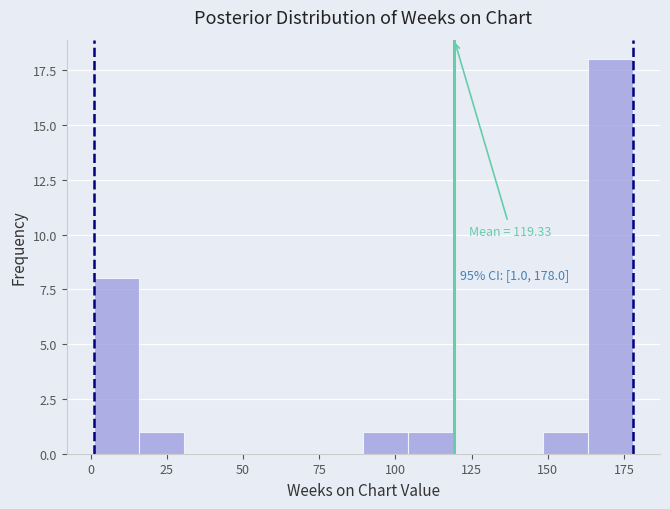

Around what value on the x-axis is the tallest bar? Give the approximate position of its centre, as read against the axis.

170